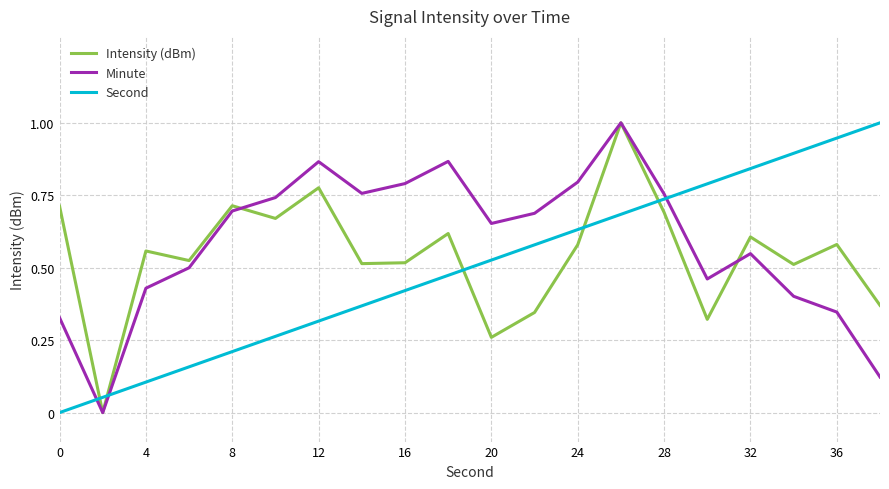

How many times do Second and Minute cross each other?

3